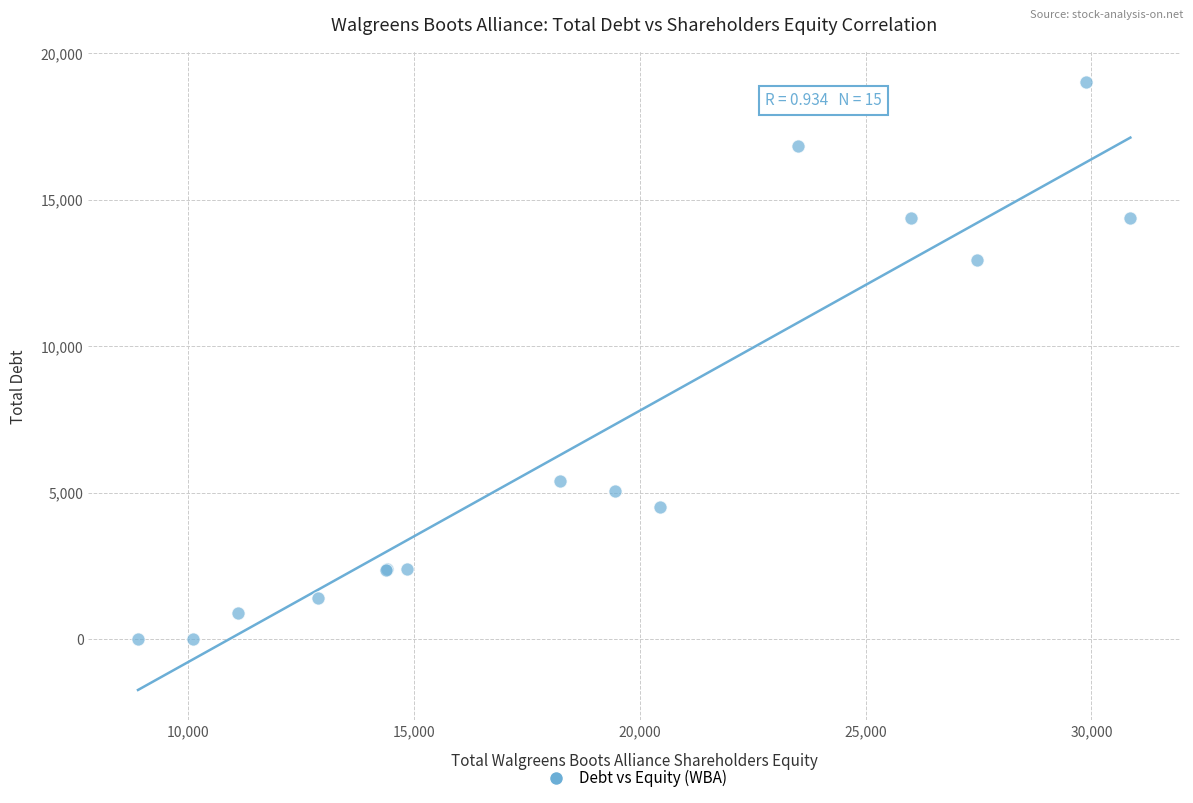

What Y value in the scatter plot is closest to 9514?

12935